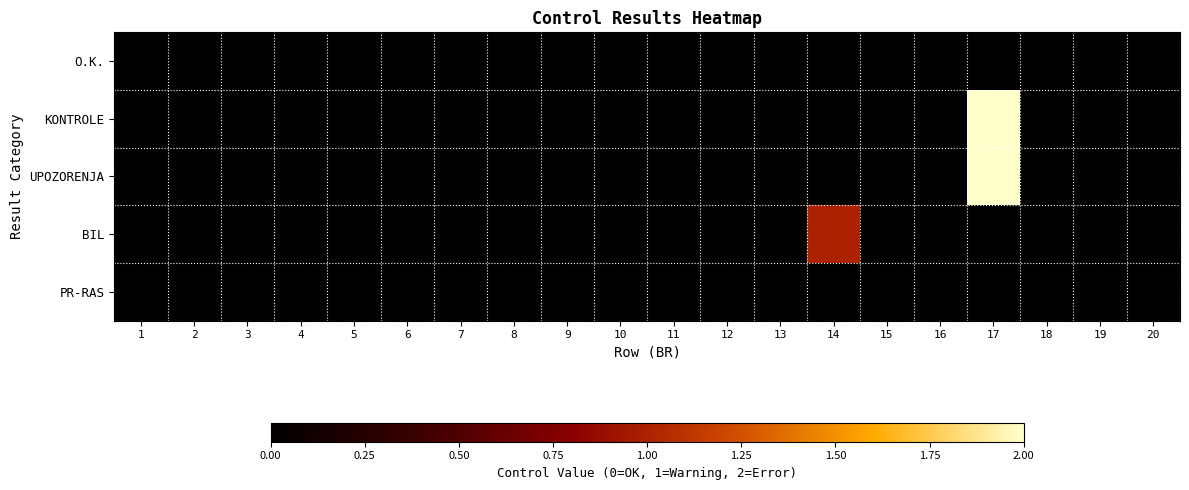

Reading left to right, extract all data points from this chart.

O.K.: 1=0	2=0	3=0	4=0	5=0	6=0	7=0	8=0	9=0	10=0	11=0	12=0	13=0	14=0	15=0	16=0	17=0	18=0	19=0	20=0
KONTROLE: 1=0	2=0	3=0	4=0	5=0	6=0	7=0	8=0	9=0	10=0	11=0	12=0	13=0	14=0	15=0	16=0	17=2	18=0	19=0	20=0
UPOZORENJA: 1=0	2=0	3=0	4=0	5=0	6=0	7=0	8=0	9=0	10=0	11=0	12=0	13=0	14=0	15=0	16=0	17=2	18=0	19=0	20=0
BIL: 1=0	2=0	3=0	4=0	5=0	6=0	7=0	8=0	9=0	10=0	11=0	12=0	13=0	14=1	15=0	16=0	17=0	18=0	19=0	20=0
PR-RAS: 1=0	2=0	3=0	4=0	5=0	6=0	7=0	8=0	9=0	10=0	11=0	12=0	13=0	14=0	15=0	16=0	17=0	18=0	19=0	20=0